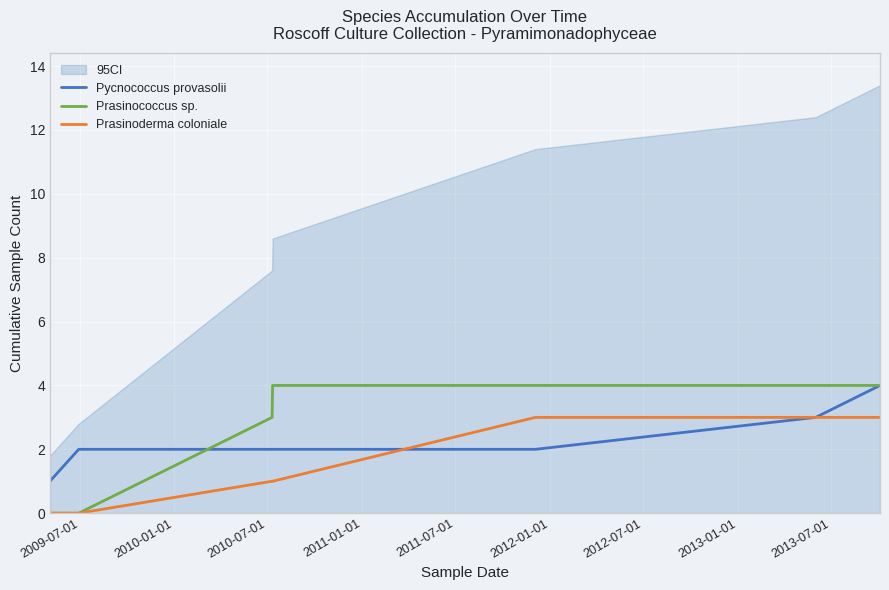

True or false: Prasinococcus sp. and Pycnococcus provasolii intersect in this chart.

True